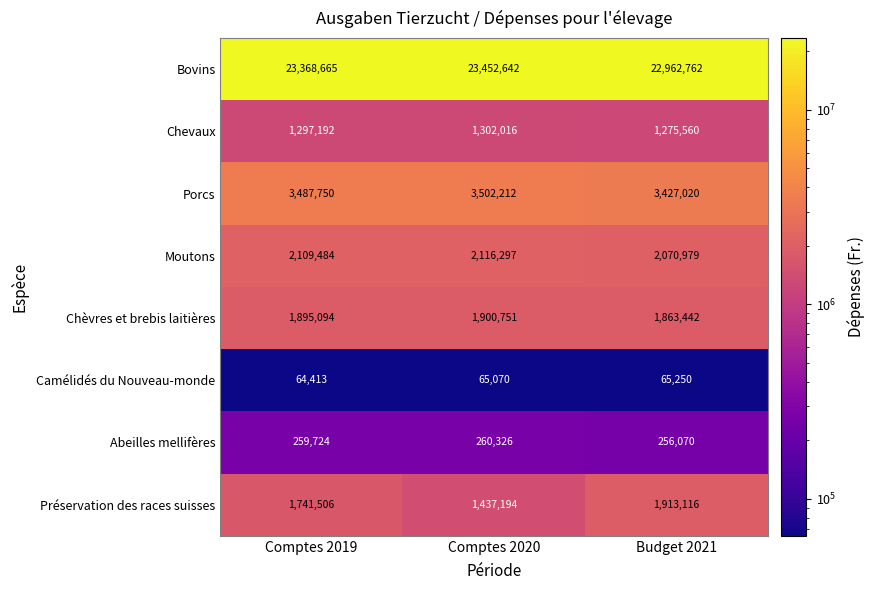

Count the number of data series in this chart.

8